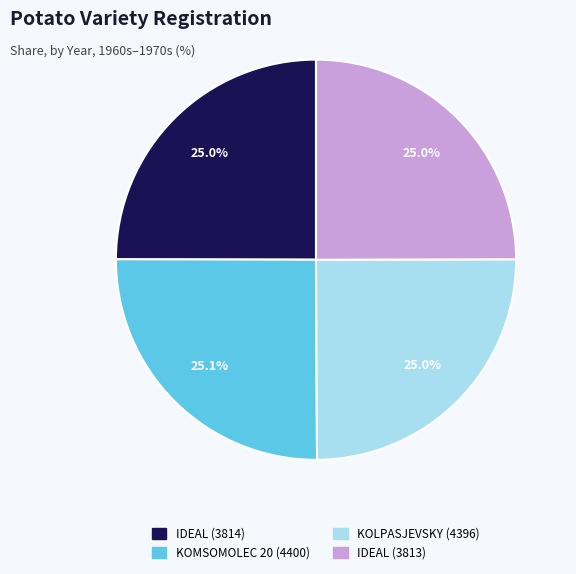

Is IDEAL (3814) the majority of the pie?

No